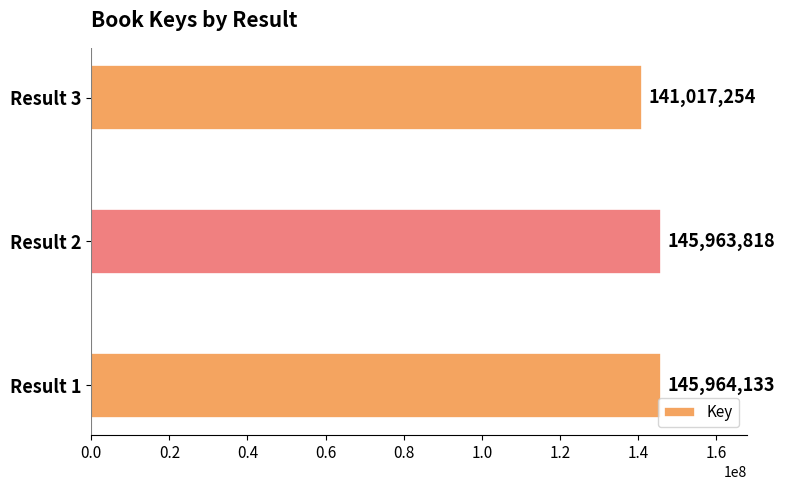

What is the minimum value shown in the chart?

141017254